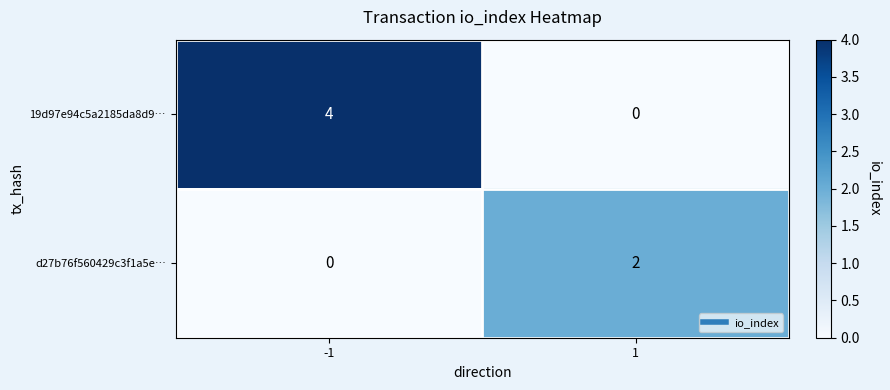

What is the greatest value displayed?

4